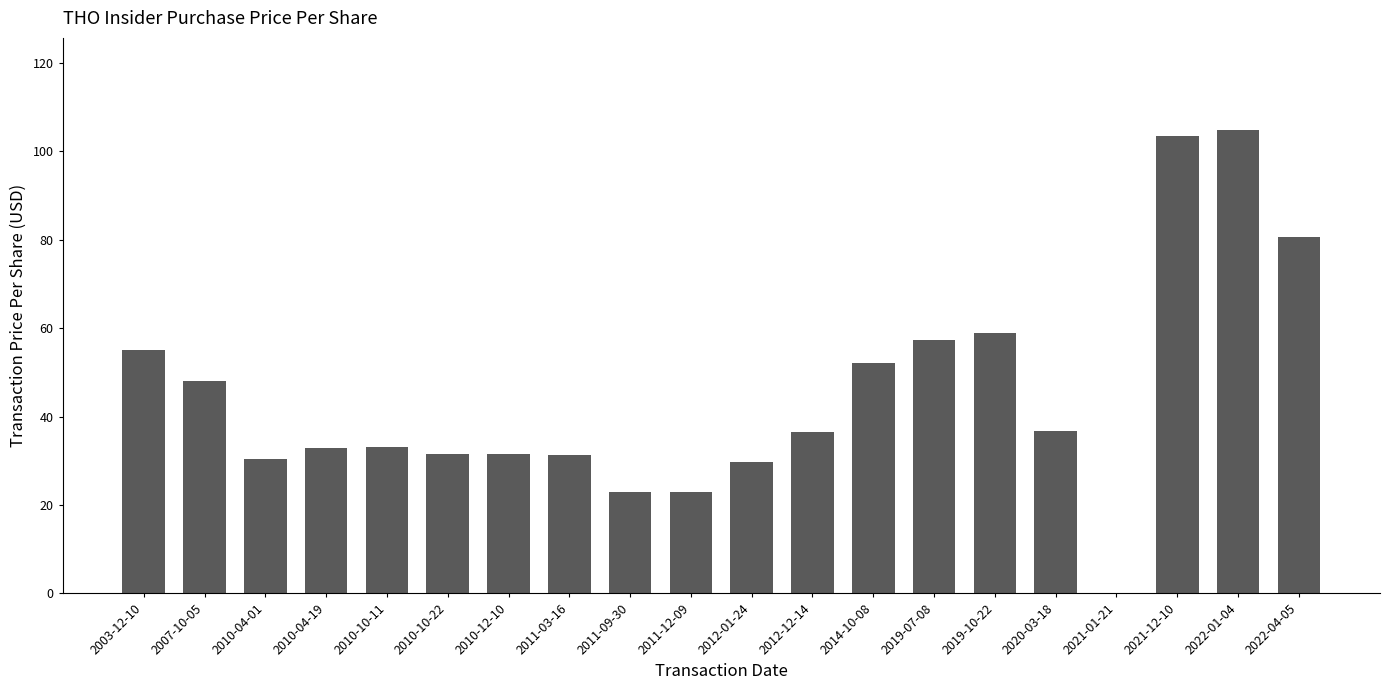

How many positive values are there?

19